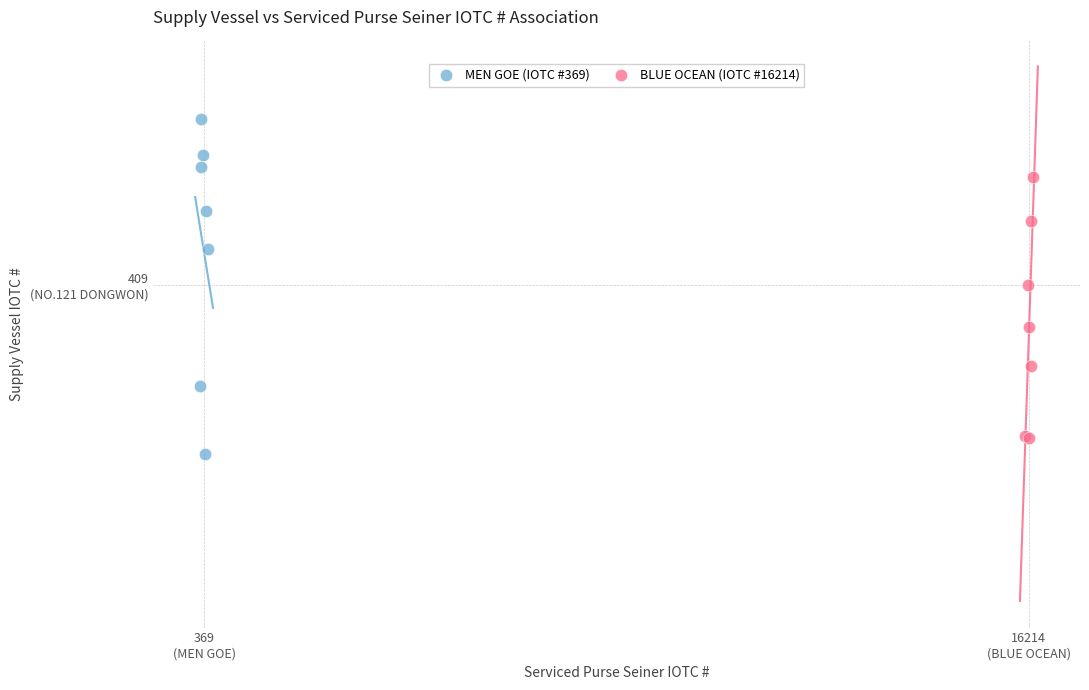

Which series reaches the minimum Y coordinate?

MEN GOE (IOTC #369)